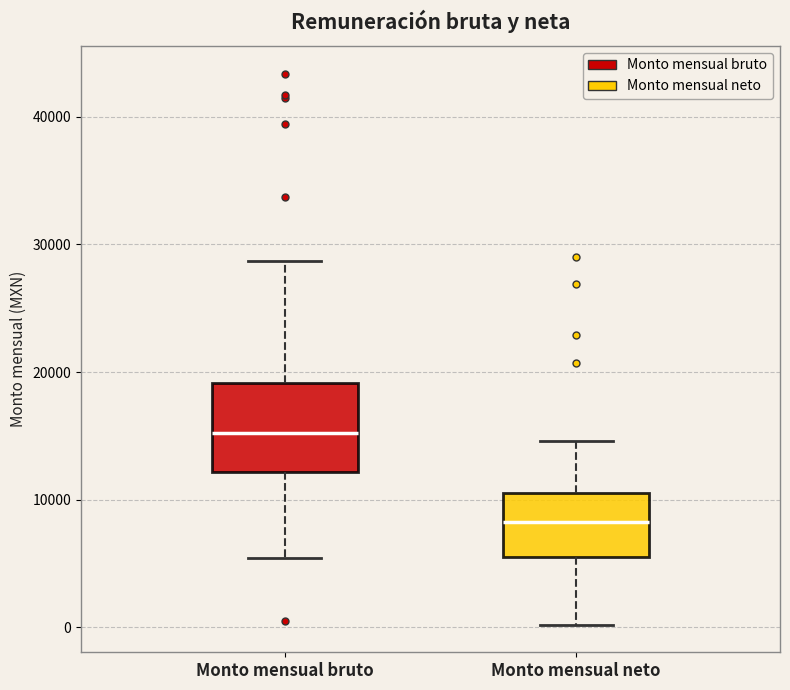

Comparing the boxes themselves (not the whiskers), which one is the tallest?

Monto mensual bruto